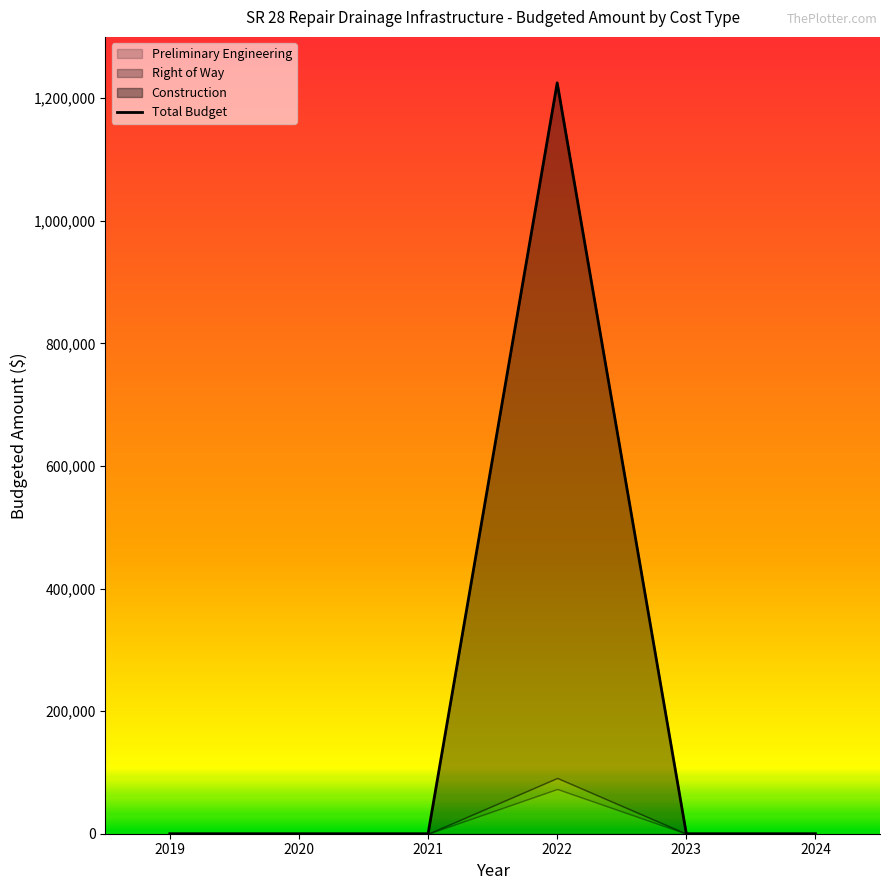

Where is the first local maximum for Right of Way?

2022